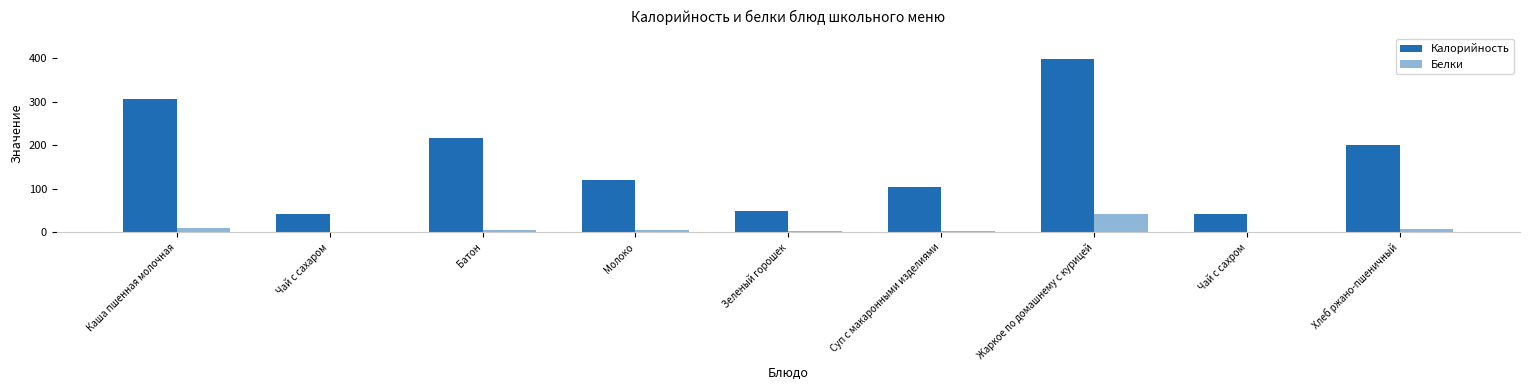

Which series has the largest range (max minus min)?

Калорийность